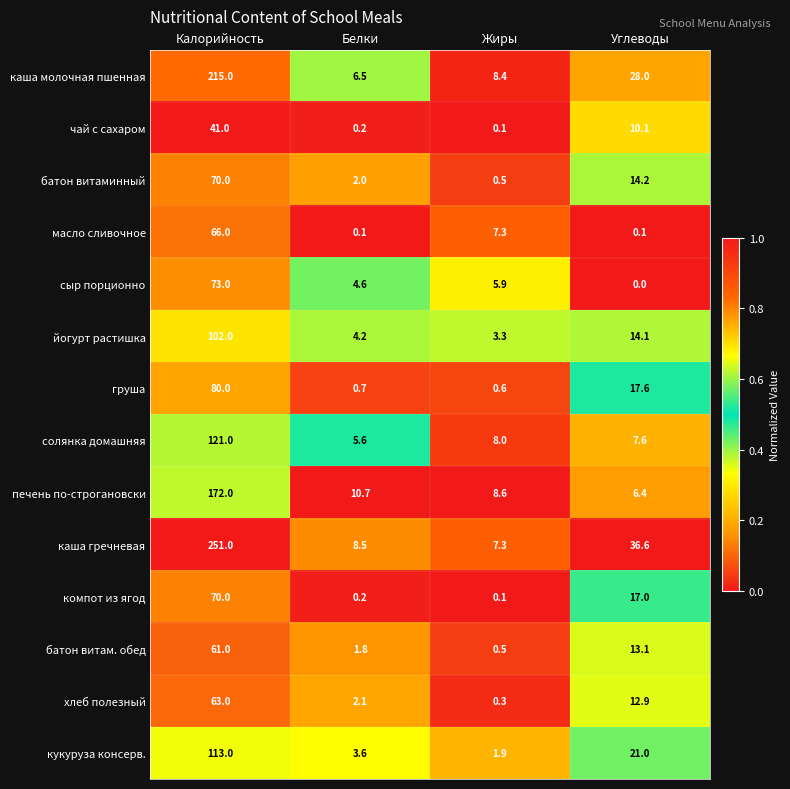

Is it true that солянка домашняя equals 8.0 at Жиры?

True